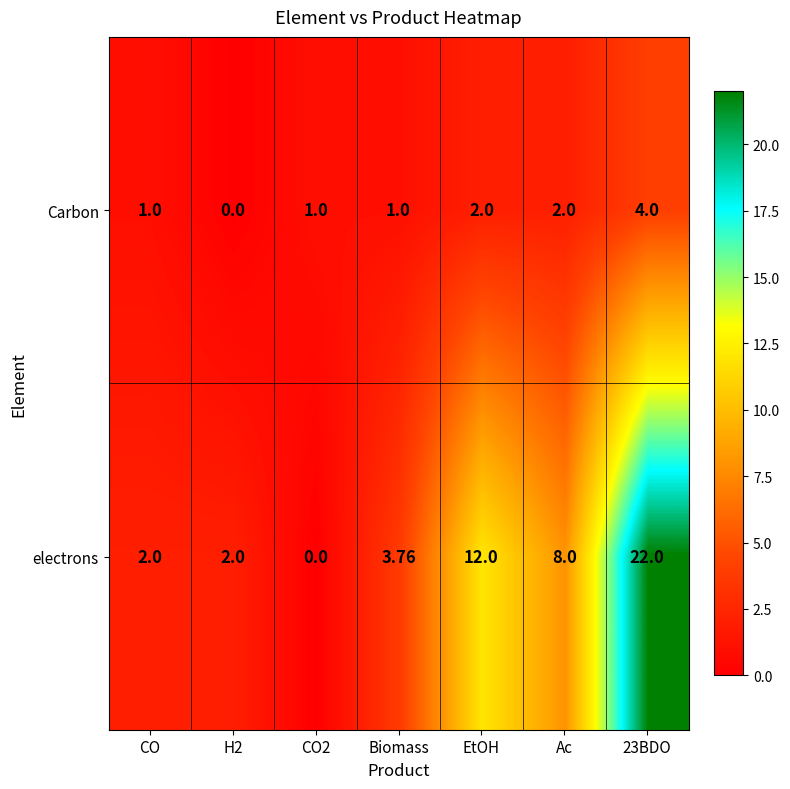

List the series in order of their overall mean, lowest first.

Carbon, electrons